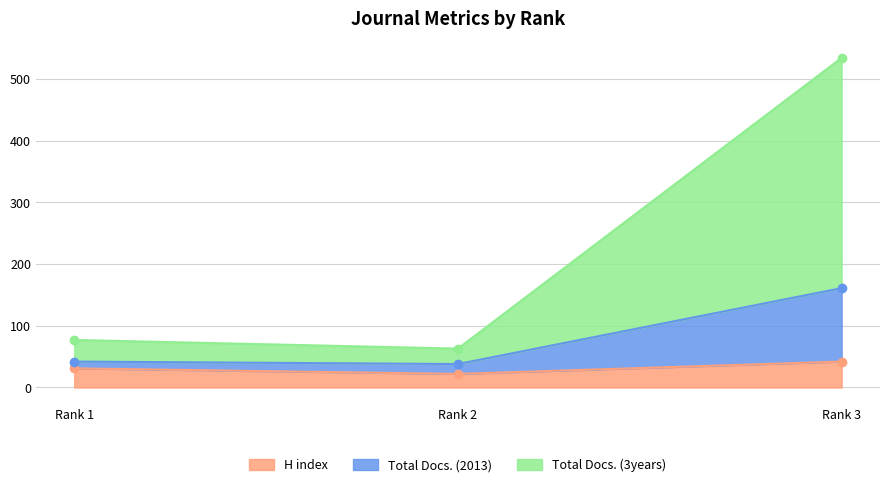

True or false: H index has a value of 10 at Rank 2.

False